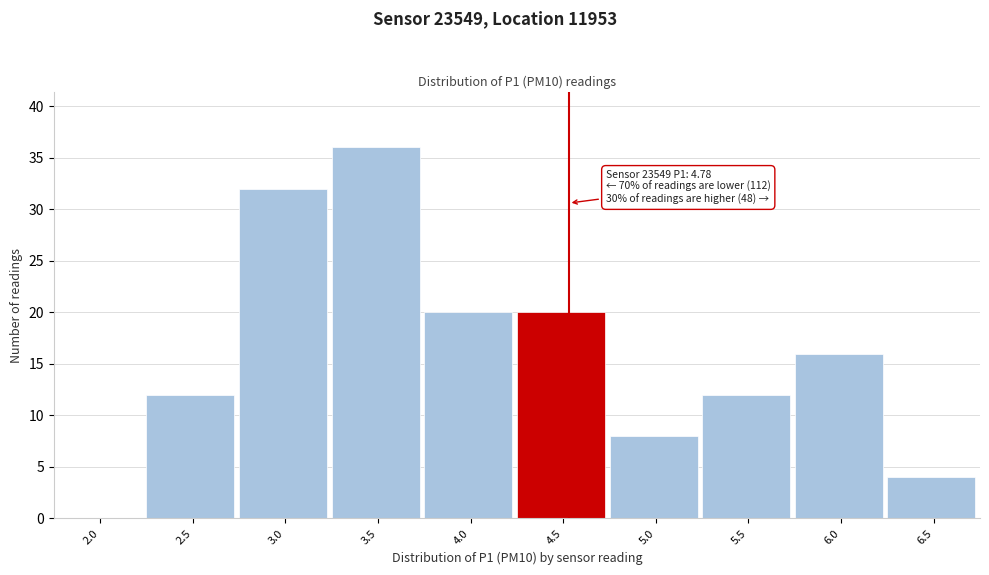

Reading left to right, extract all data points from this chart.

2.0=0	2.5=12	3.0=32	3.5=36	4.0=20	4.5=20	5.0=8	5.5=12	6.0=16	6.5=4